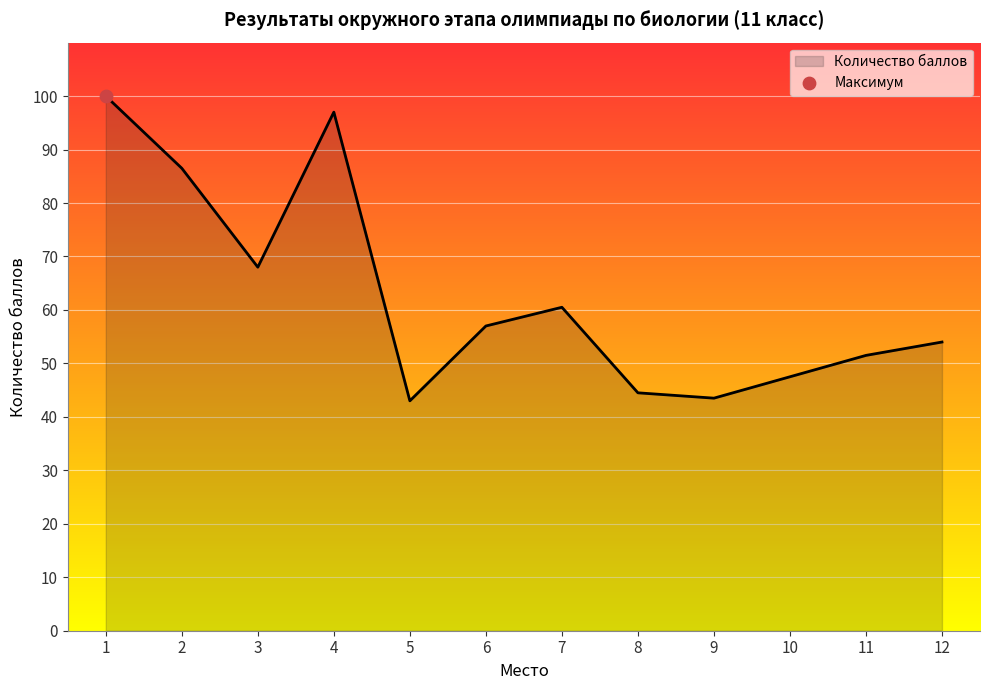

Between 8 and 10, which is larger?

10